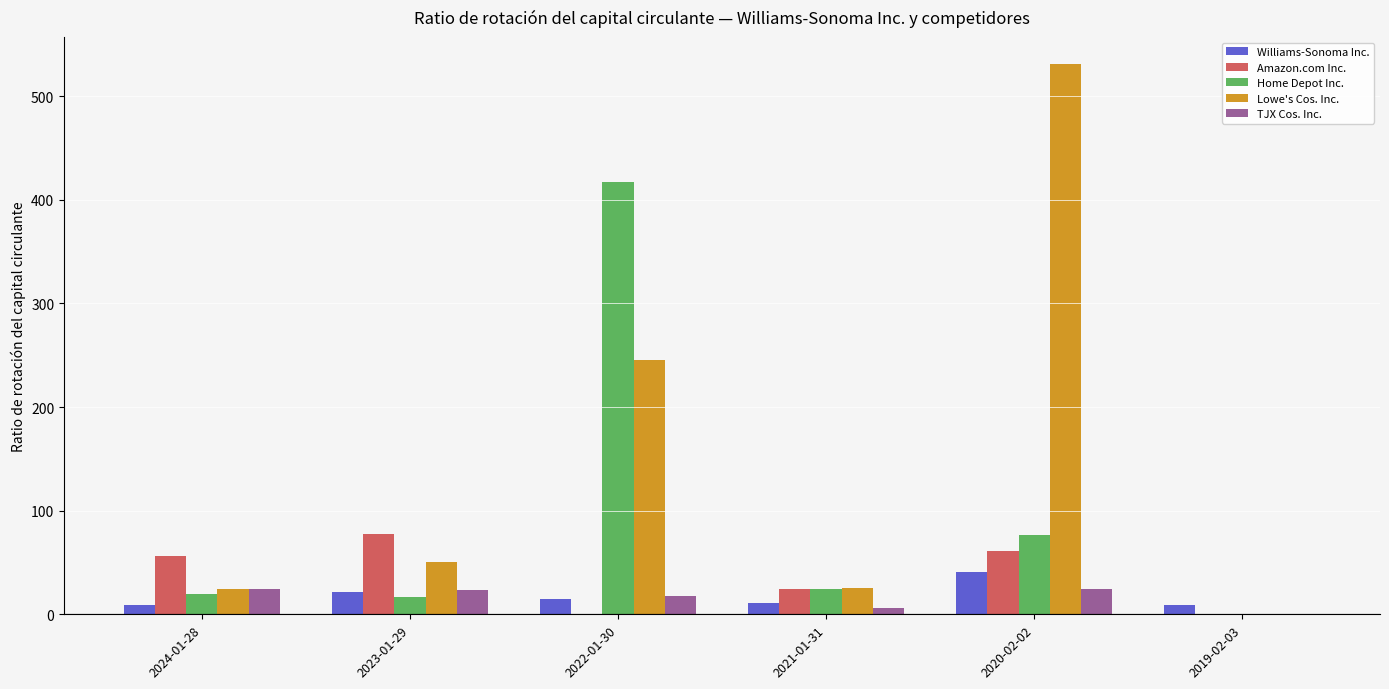

What is the sum of all Lowe's Cos. Inc. values?

875.9